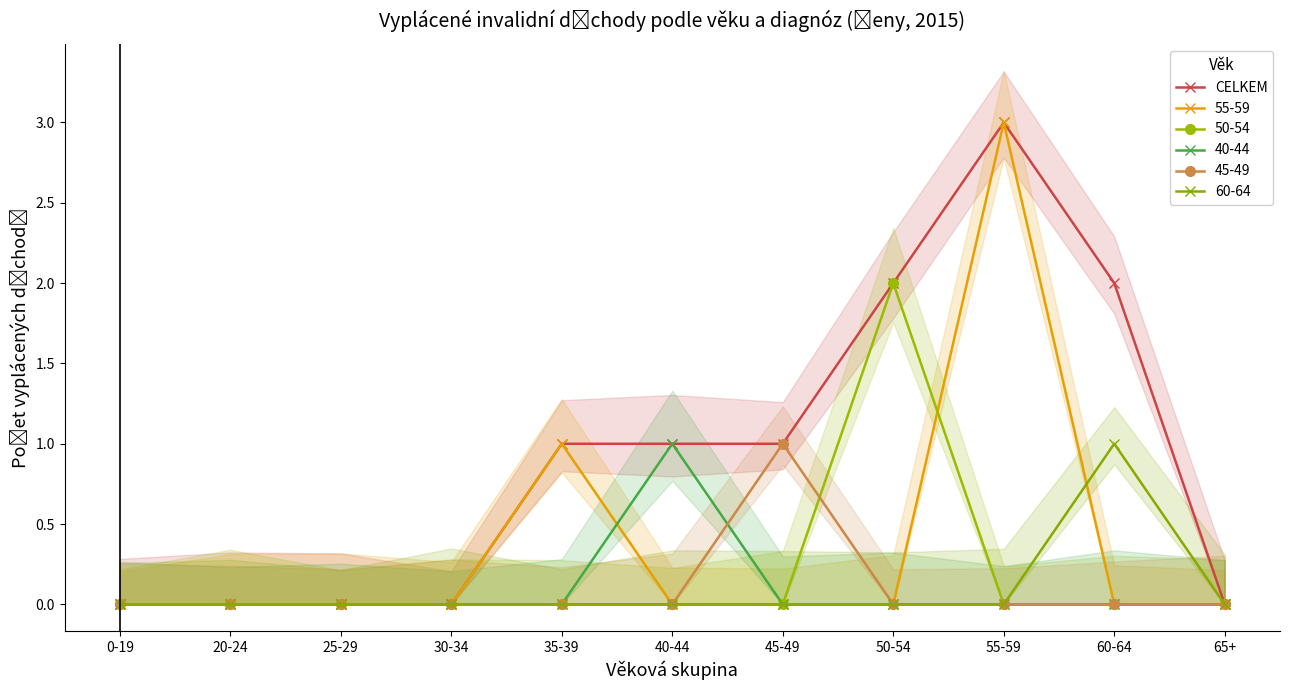

Reading left to right, what are all the values shown in this chart?

0	0	0	0	1	1	1	2	3	2	0